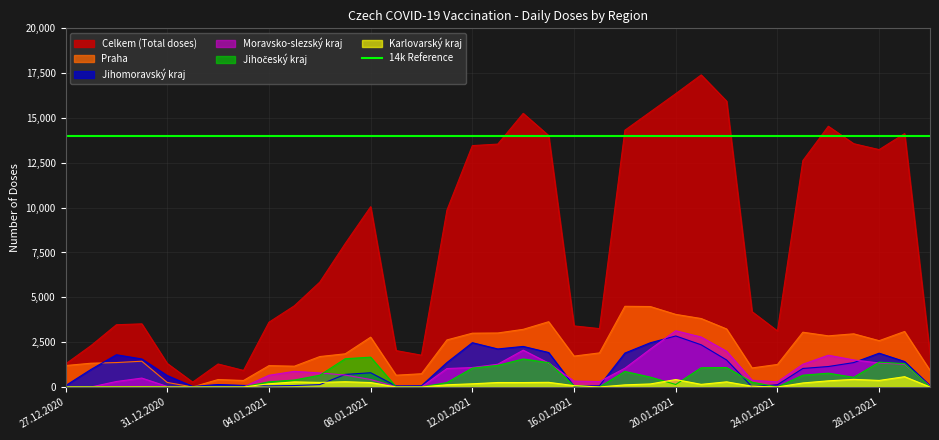

What position from the left is 25.01.2021?

30